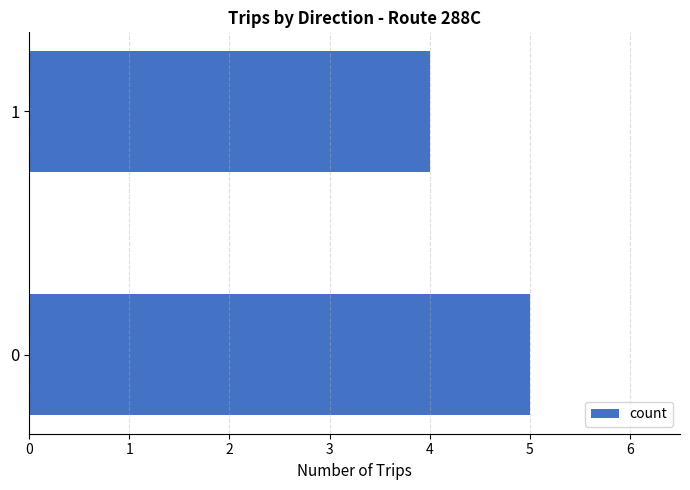

What value does the data have at 1?

4